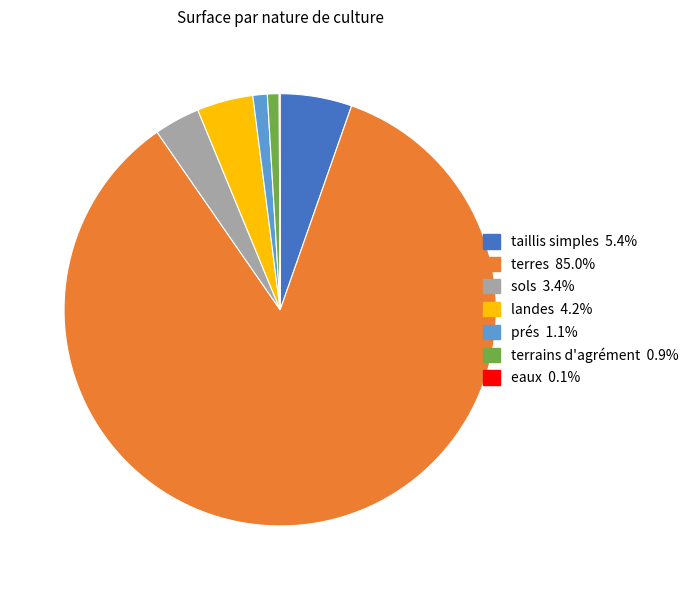

Which slice is the largest?

terres